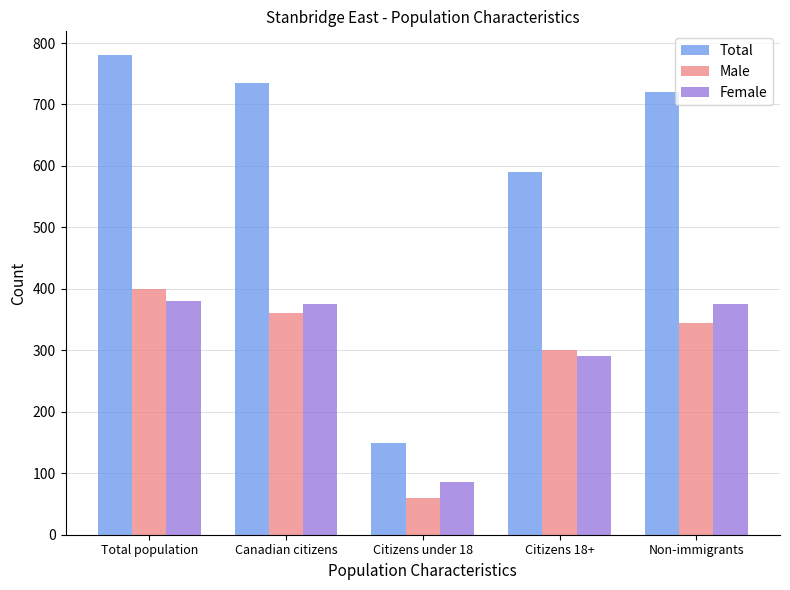

Rank the series at Citizens 18+ from highest to lowest value.

Total, Male, Female